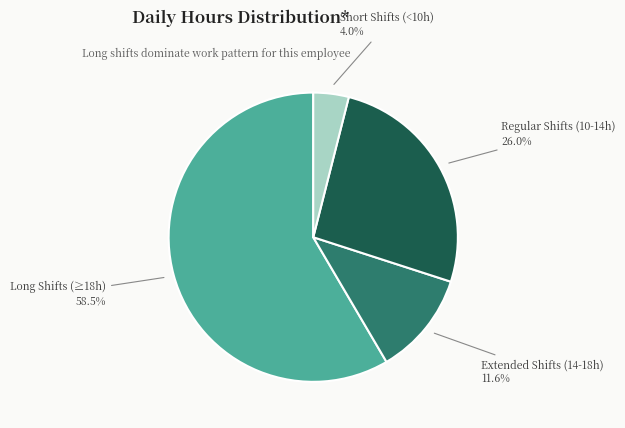

Which category has the biggest portion of the pie?

Long Shifts (≥18h)